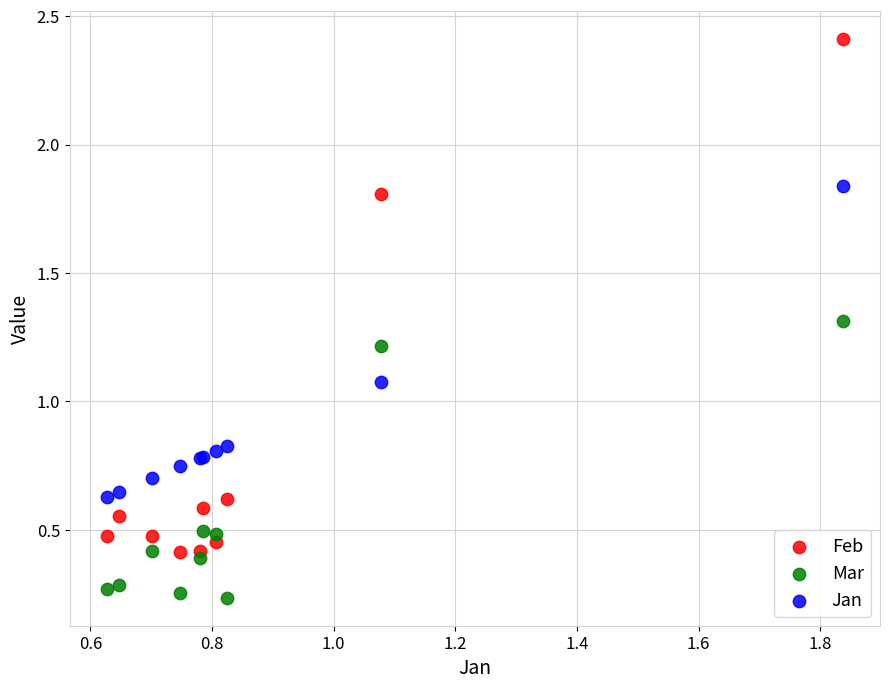

What are all the series names shown in the legend?

Feb, Mar, Jan